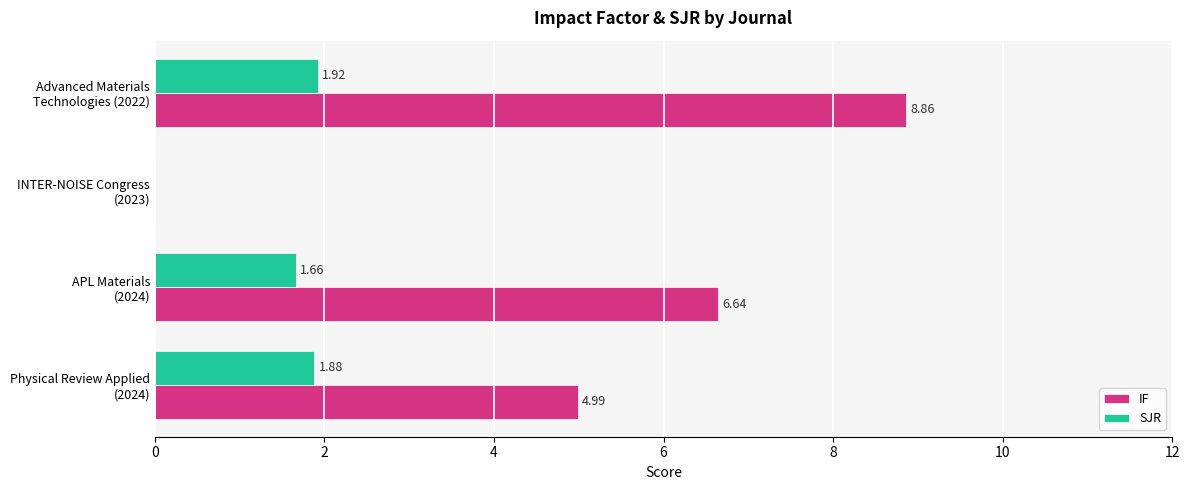

Which series has the widest spread of values?

IF